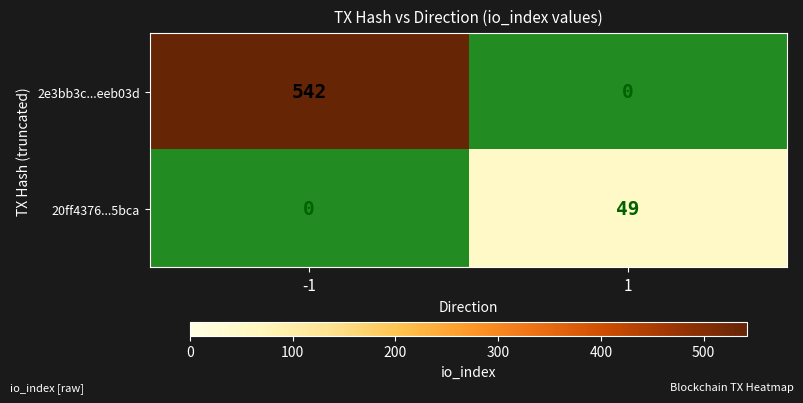

Which series has the largest range (max minus min)?

2e3bb3c...eeb03d